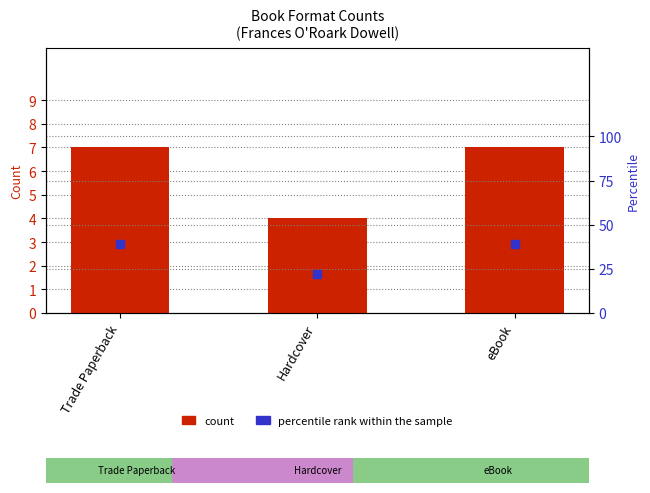

Which series contains the highest Y value?

percentile rank within the sample